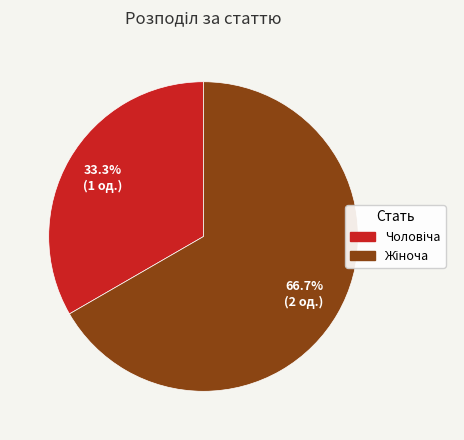

Is there a majority slice in this chart?

Yes